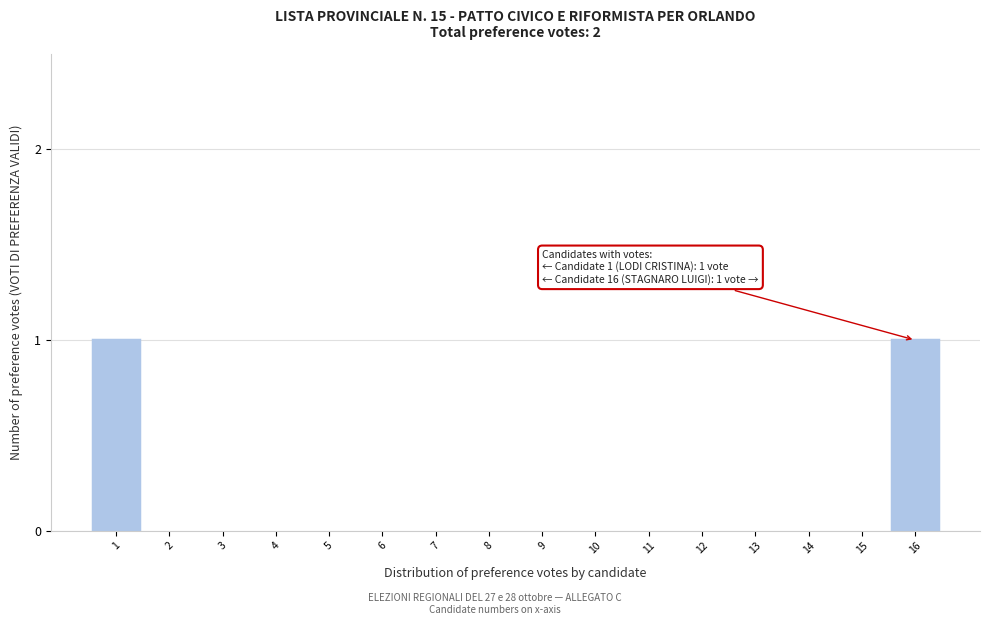

Reading left to right, what are all the values shown in this chart?

1=1	2=0	3=0	4=0	5=0	6=0	7=0	8=0	9=0	10=0	11=0	12=0	13=0	14=0	15=0	16=1